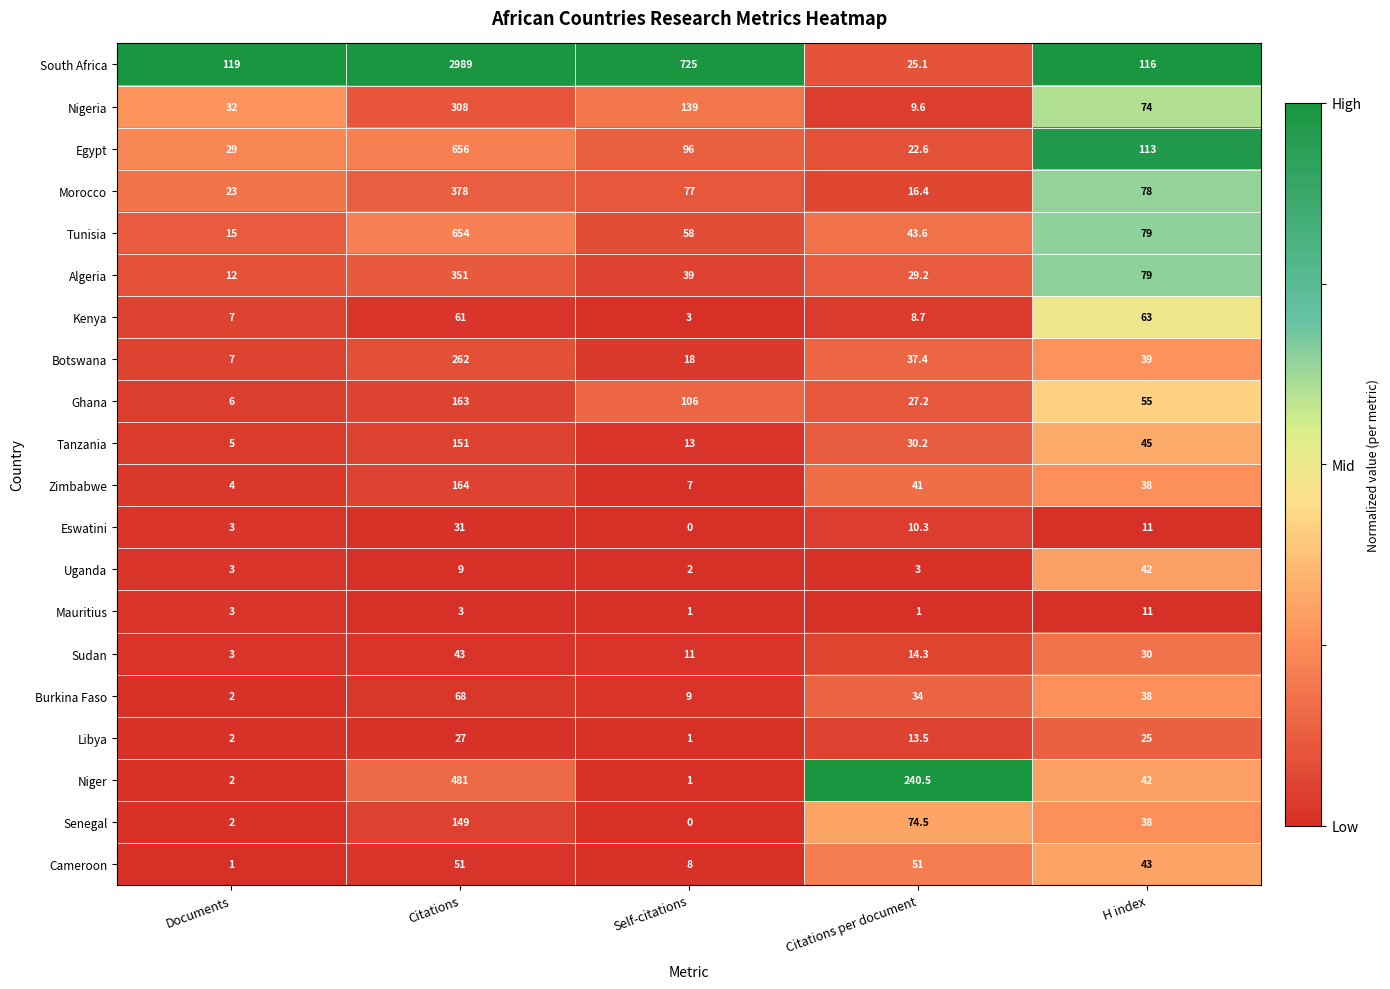

At which category is the sum across all series the highest?

Citations